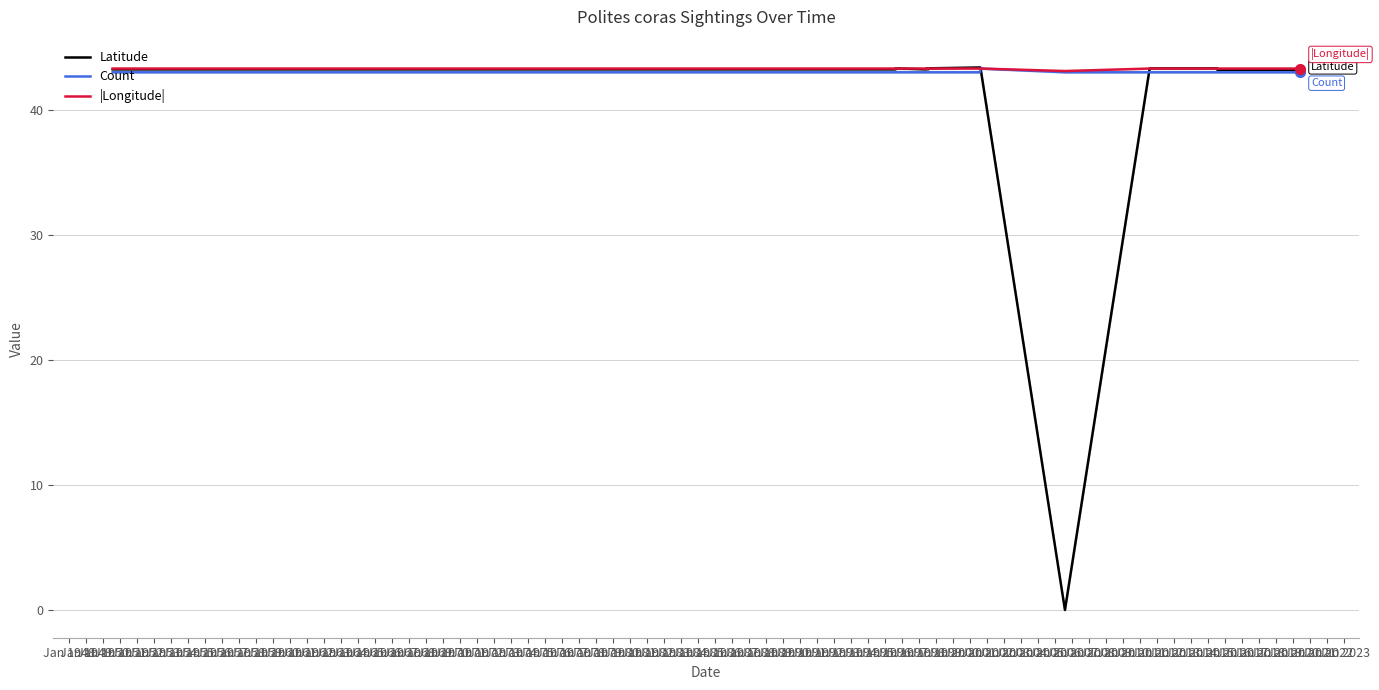

Between Jan 1952 and Jan 1956, which is larger?

Jan 1952